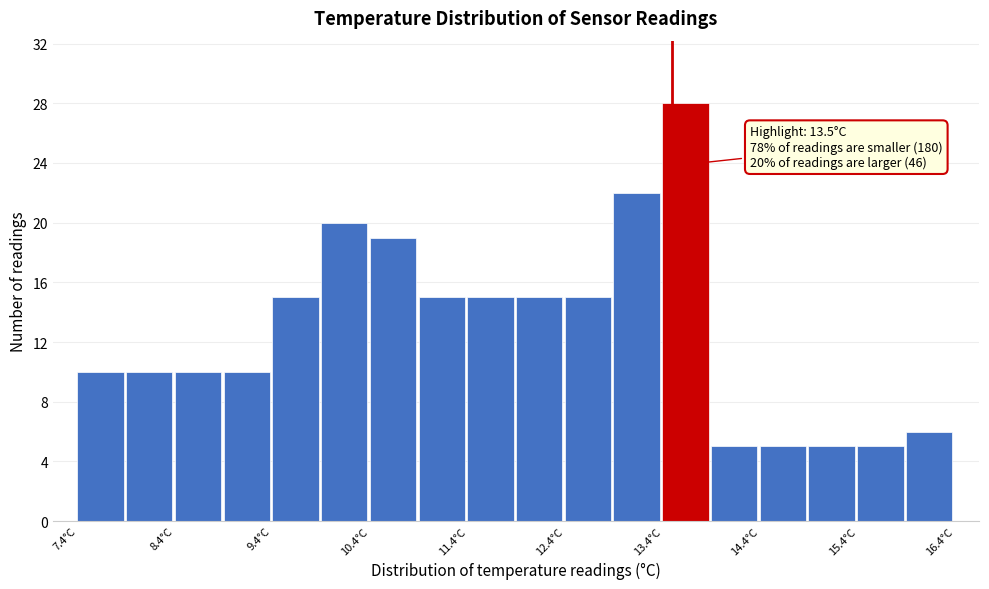

Which range on the x-axis has the tallest bar?

13.4 to 13.9